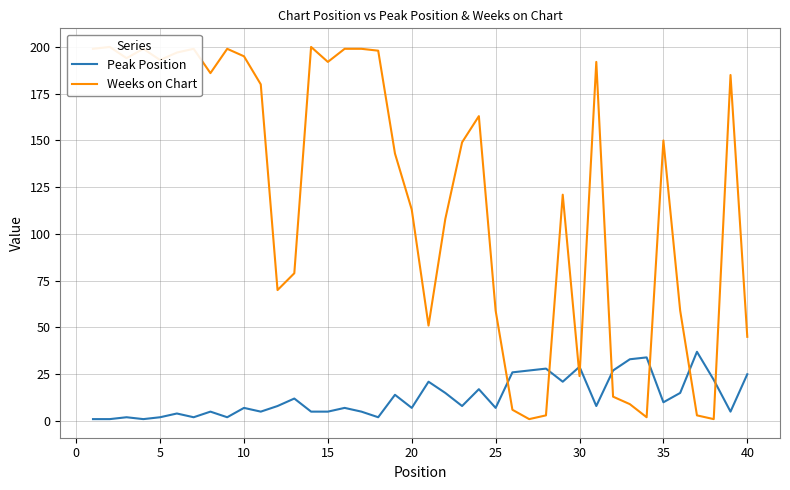

What is the highest value of the Peak Position series?

37